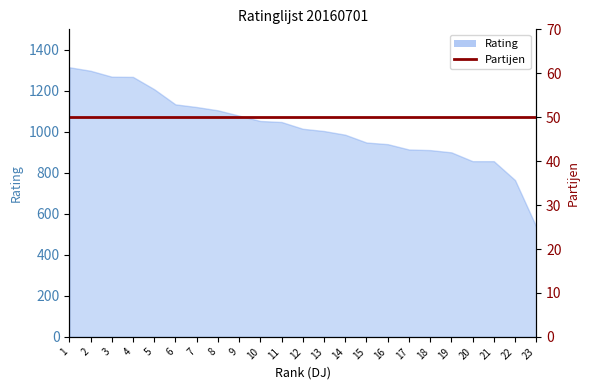

What is the change in value from 4 to 8?

-163